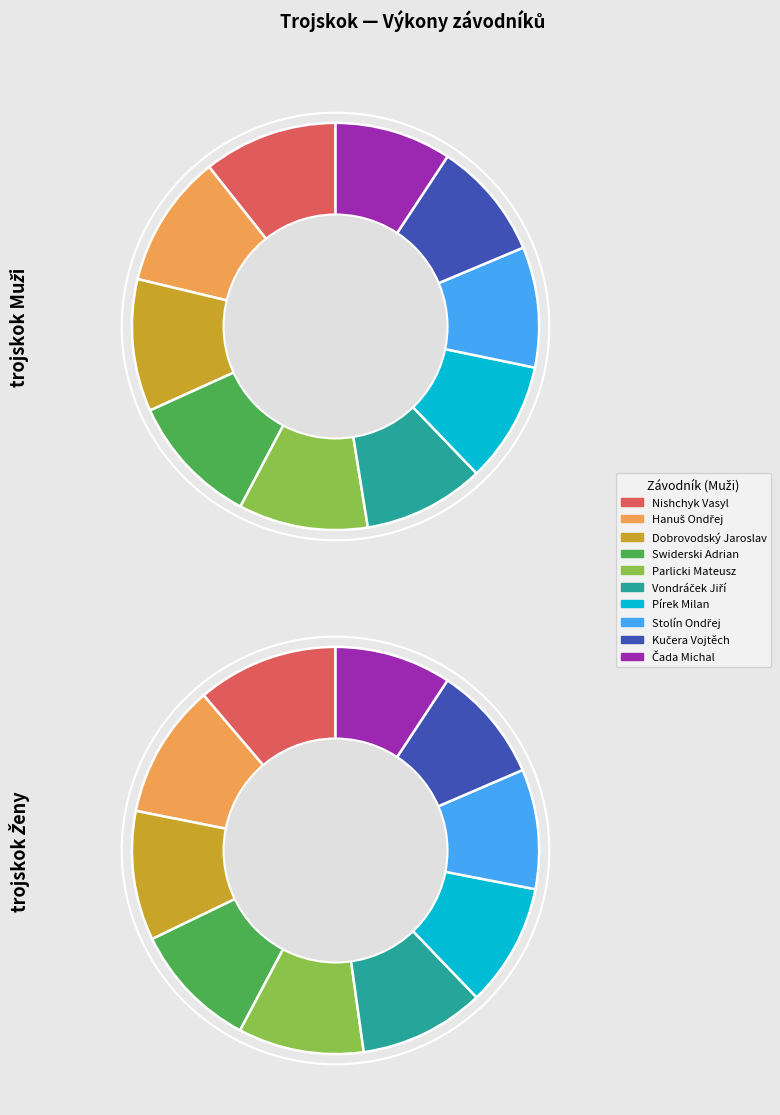

How many segments does this pie chart have?

10